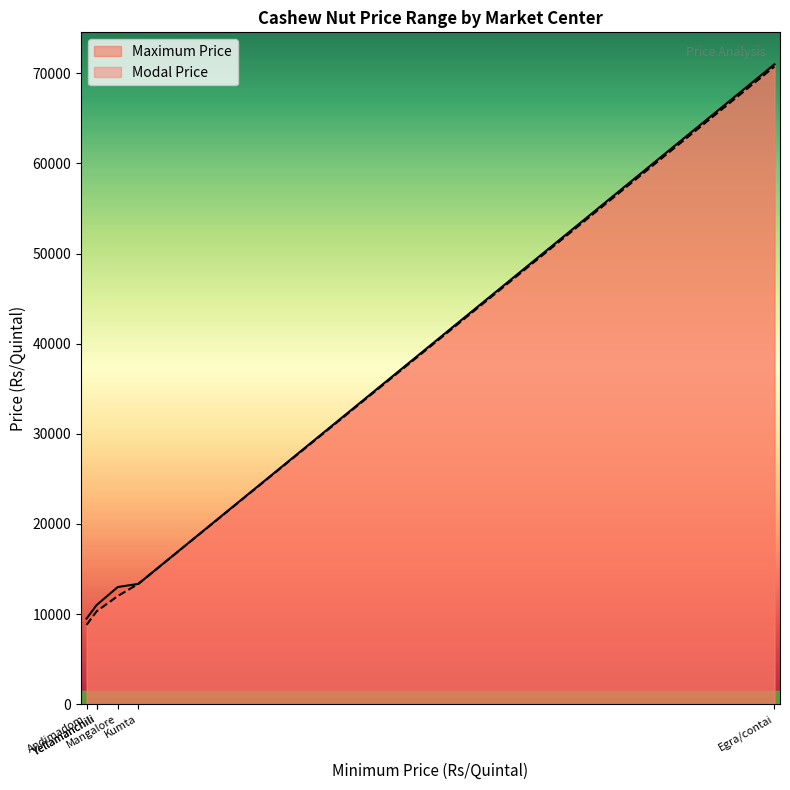

True or false: Maximum Price and Modal Price intersect in this chart.

False